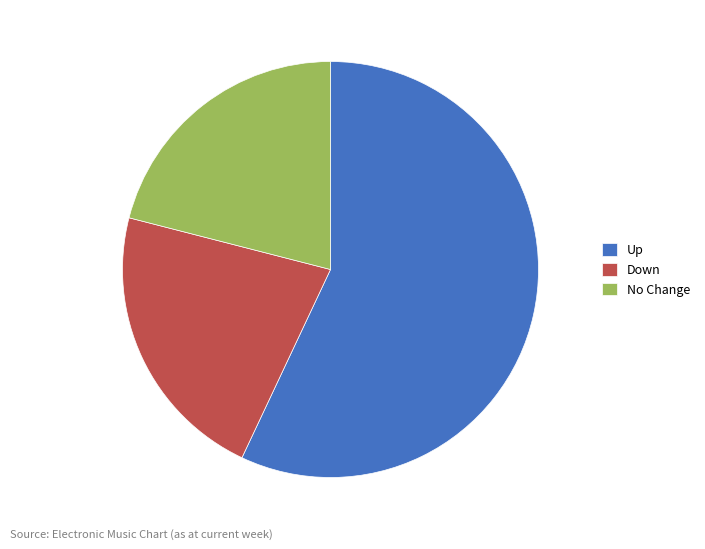

How many segments does this pie chart have?

3